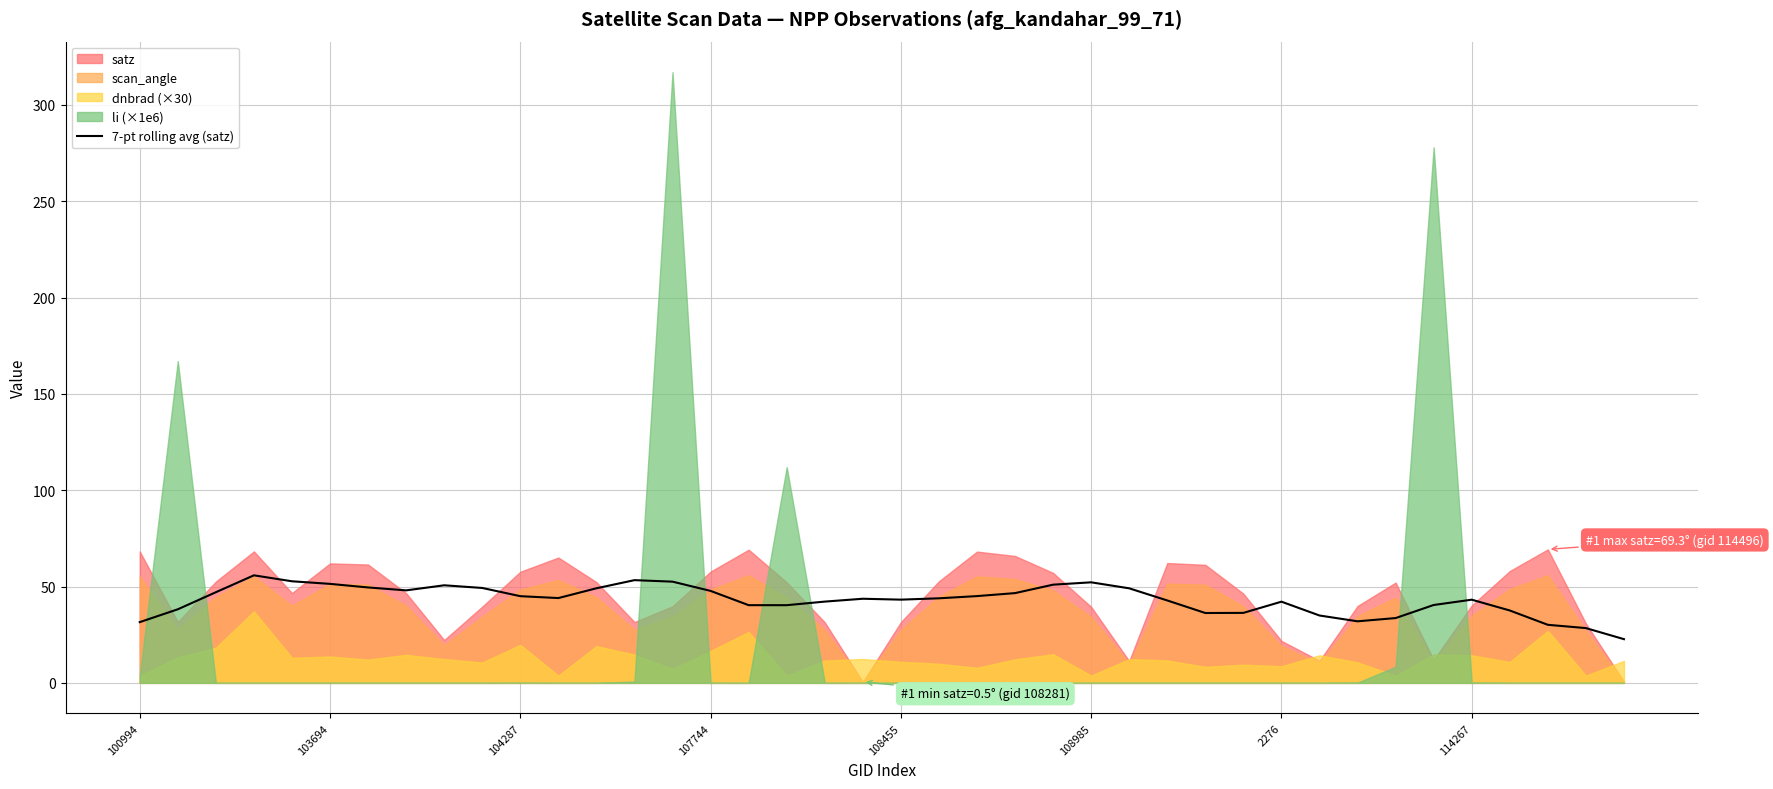

What is the difference between the values at 38 and 21?

15.5